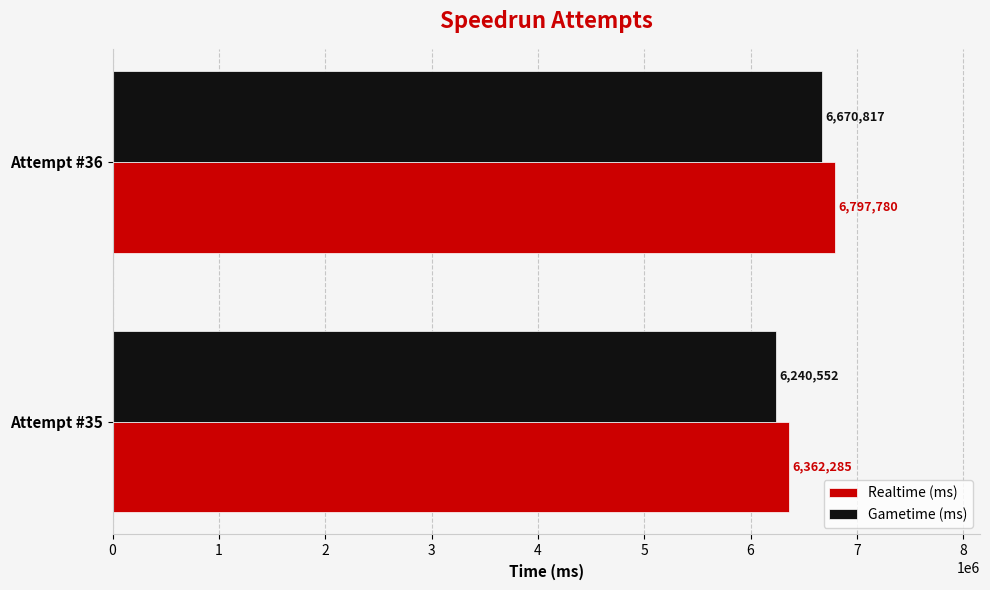

What is the difference between the maximum and minimum values in the Realtime (ms) series?

435495